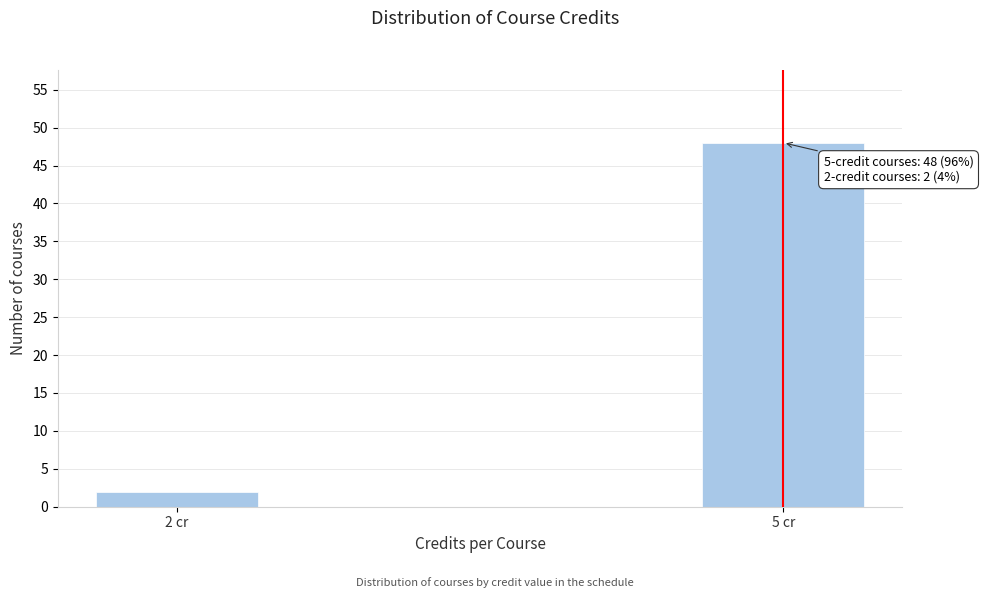

Reading left to right, extract all data points from this chart.

2	48